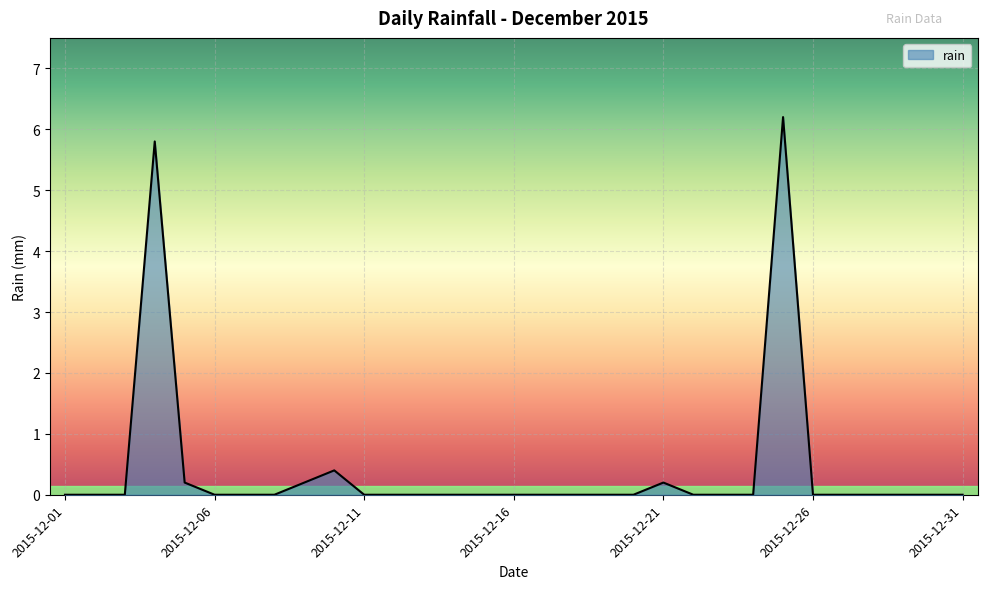

Does the chart have visible grid lines?

Yes